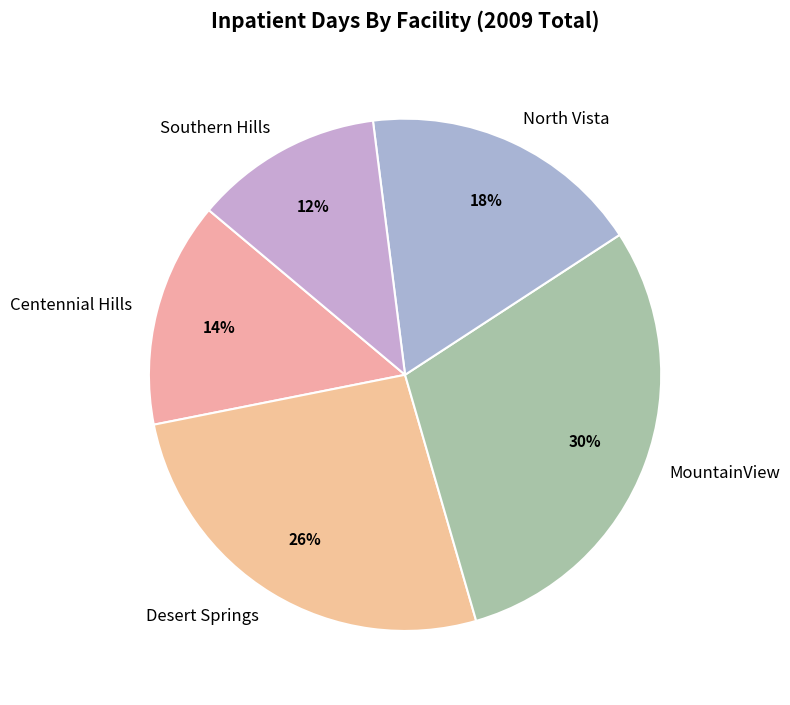

True or false: North Vista accounts for 24% of the total.

False